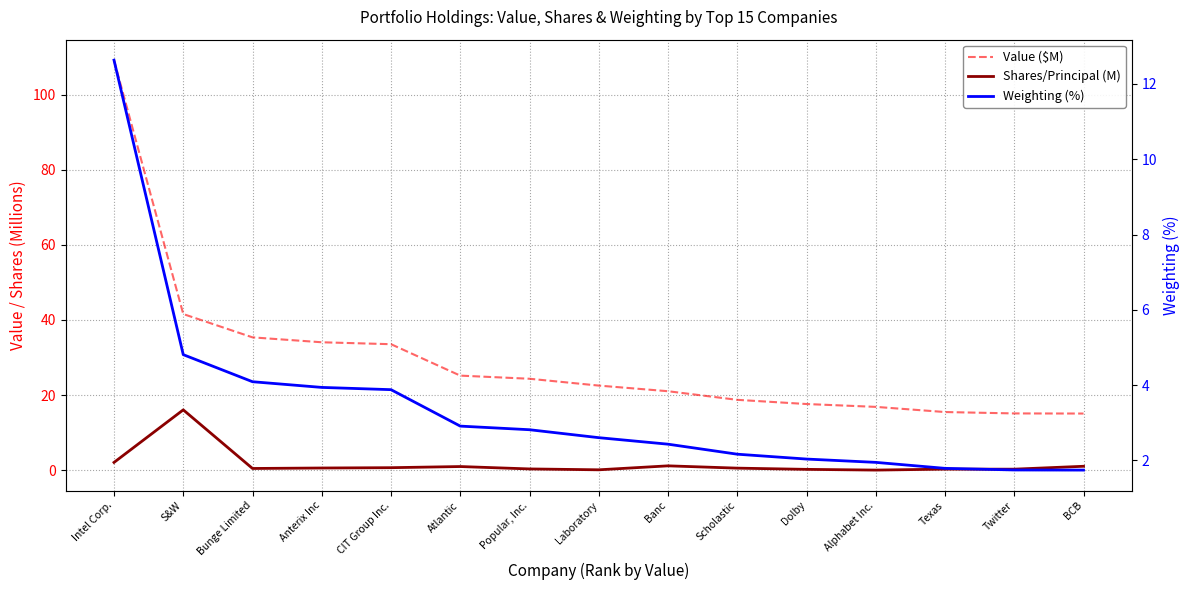

What is the difference between the maximum and second lowest values in the Weighting (%) series?

10.9